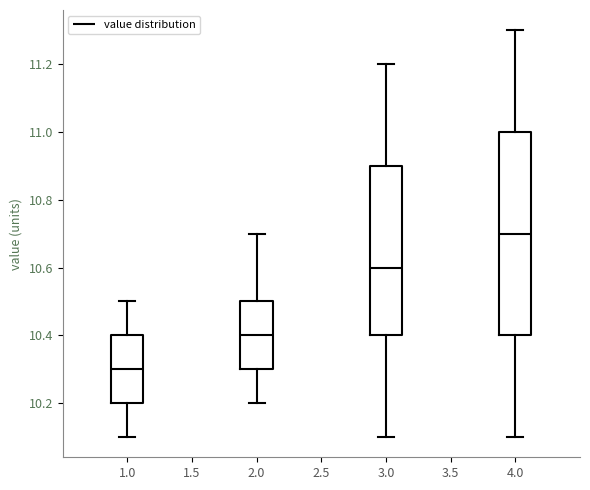

Reading left to right, read every box against the y-axis: the position of its median line, the range the box covers, and the ends of its whiskers. The values are not printed on the chart, so give them approximately, as read against the axis.

1.0: median 10.3, box 10.2 to 10.4, whiskers 10.1 to 10.5
2.0: median 10.4, box 10.3 to 10.5, whiskers 10.2 to 10.7
3.0: median 10.6, box 10.4 to 10.9, whiskers 10.1 to 11.2
4.0: median 10.7, box 10.4 to 11.0, whiskers 10.1 to 11.3